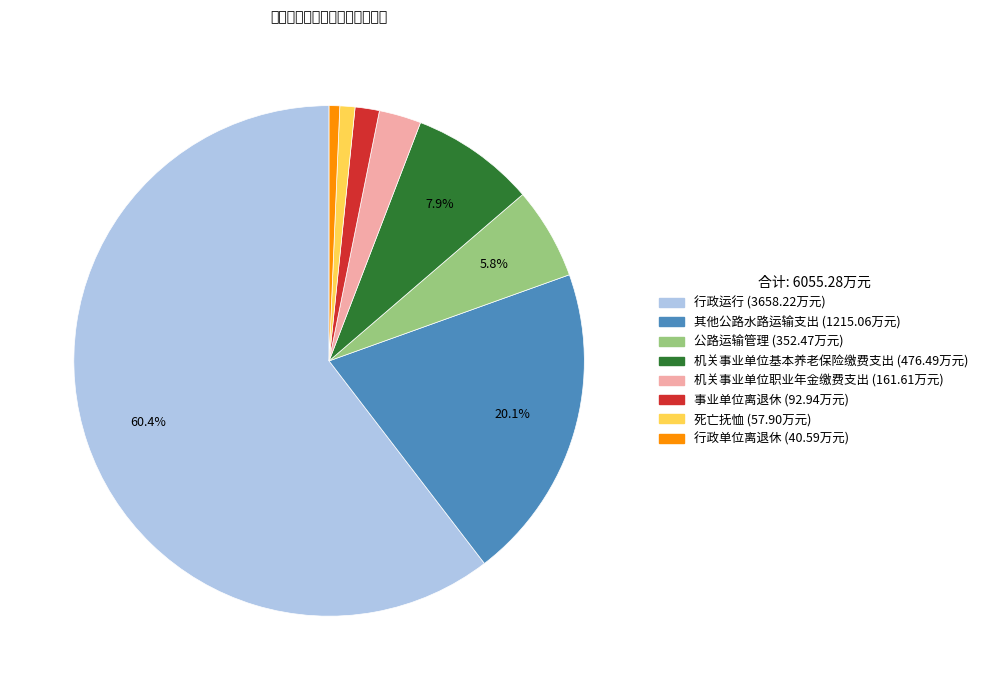

Count the number of slices in the pie.

8